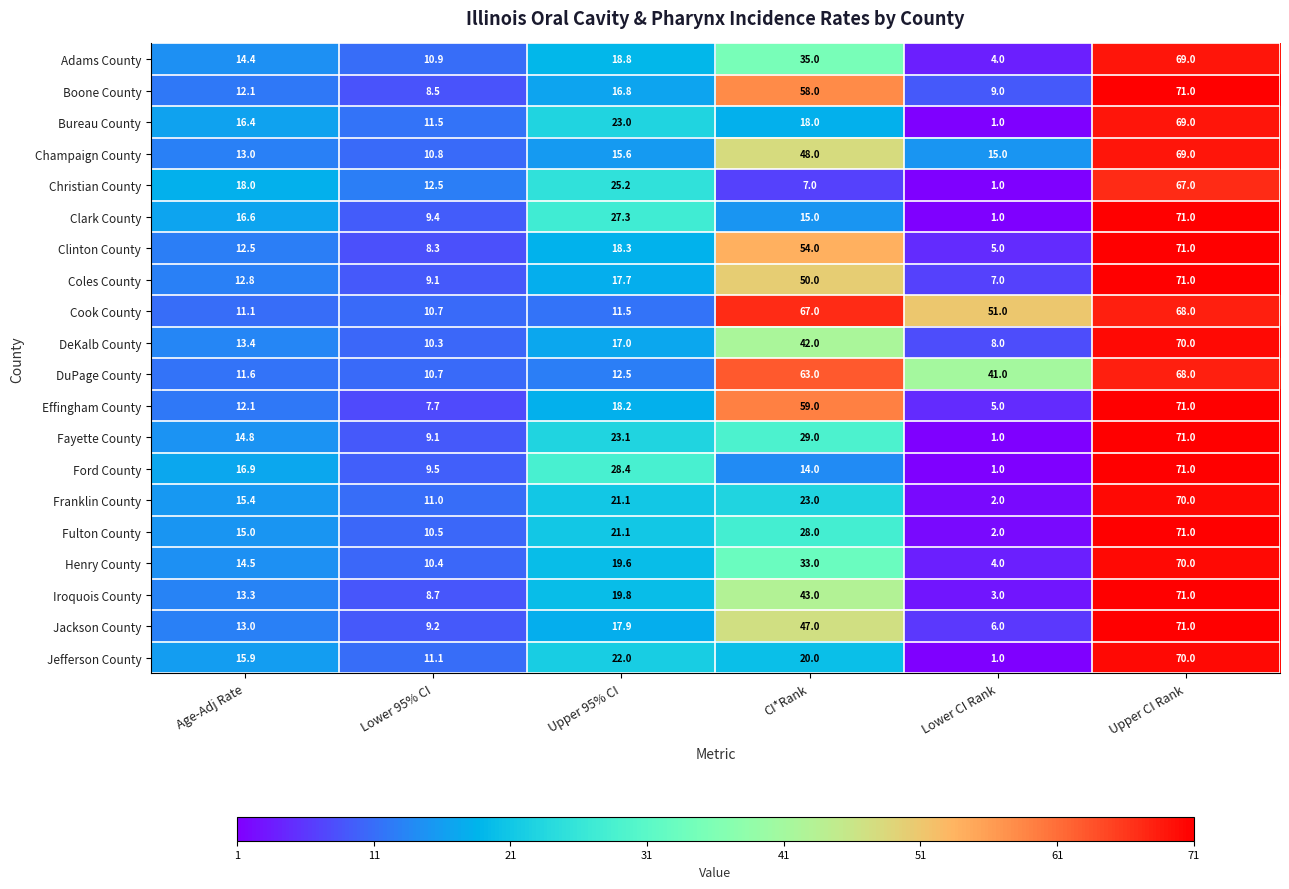

What is the maximum value for Bureau County?

69.0